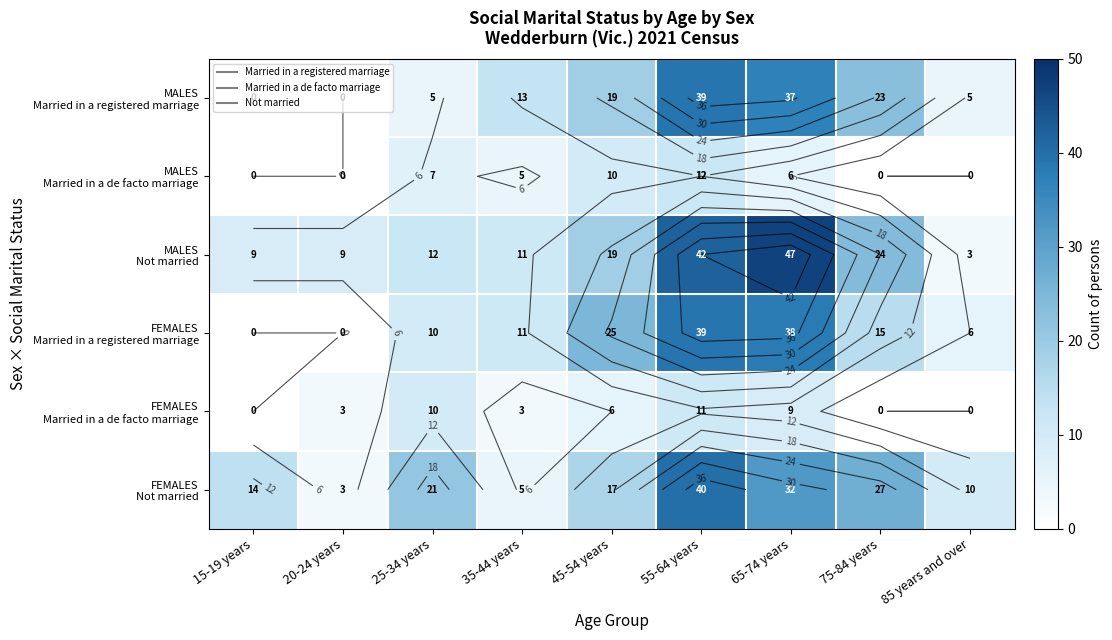

What is the total value across all series at 35-44 years?

48